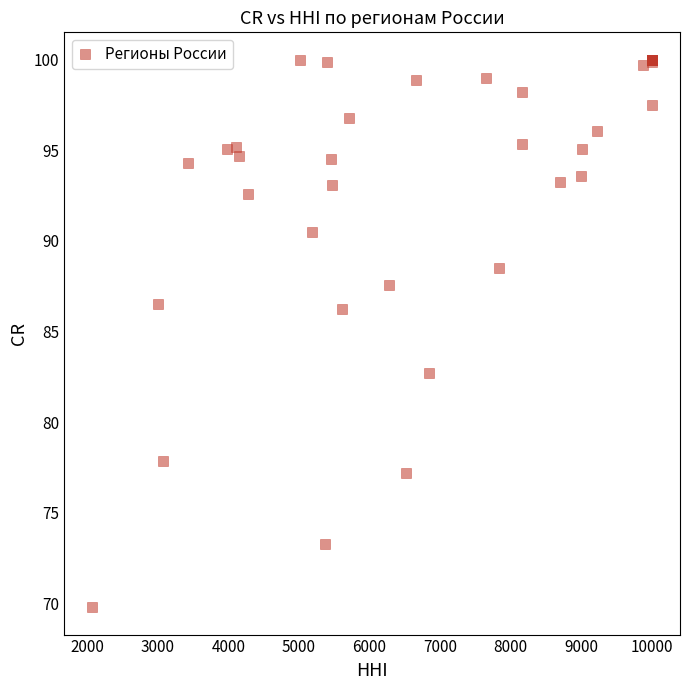

What Y value in the scatter plot is closest to 84?

82.7